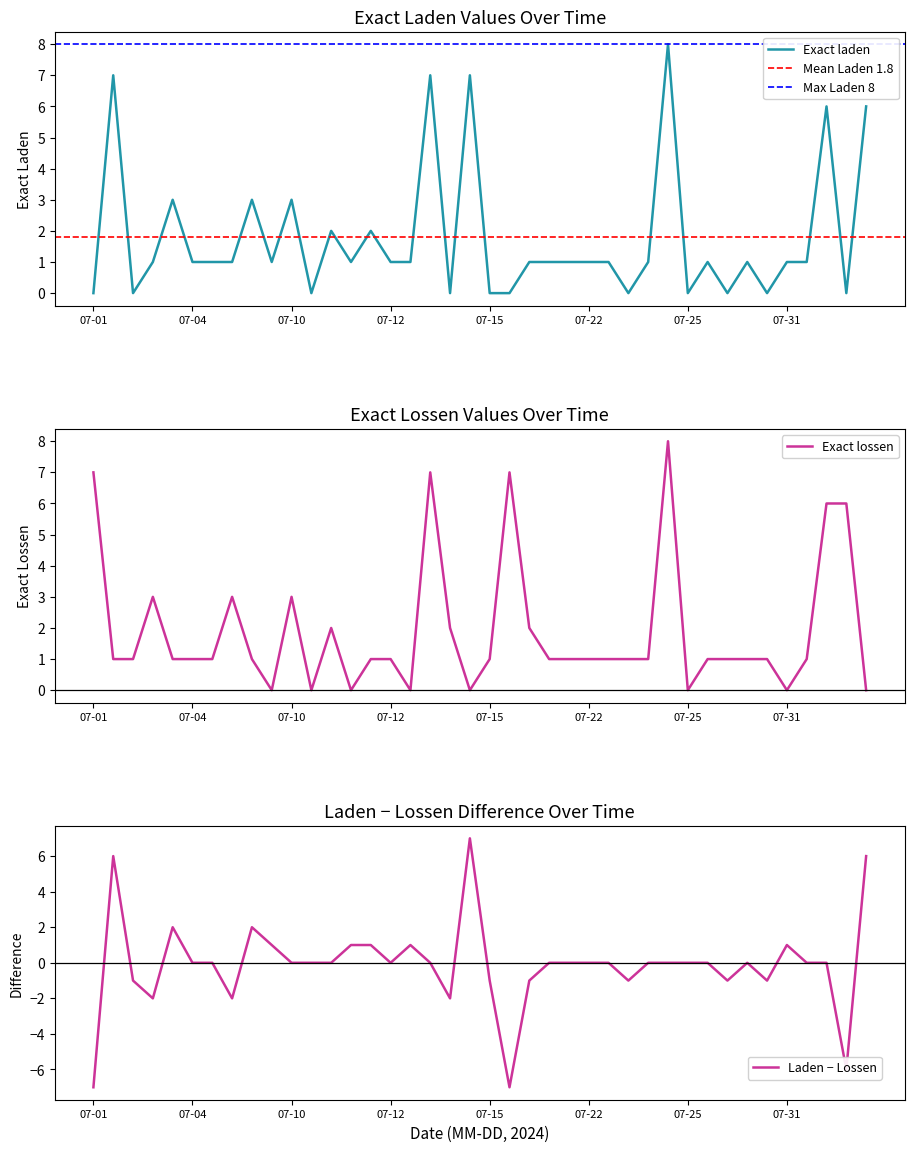

Where is Exact lossen nearest to the value 4?

2024-07-03